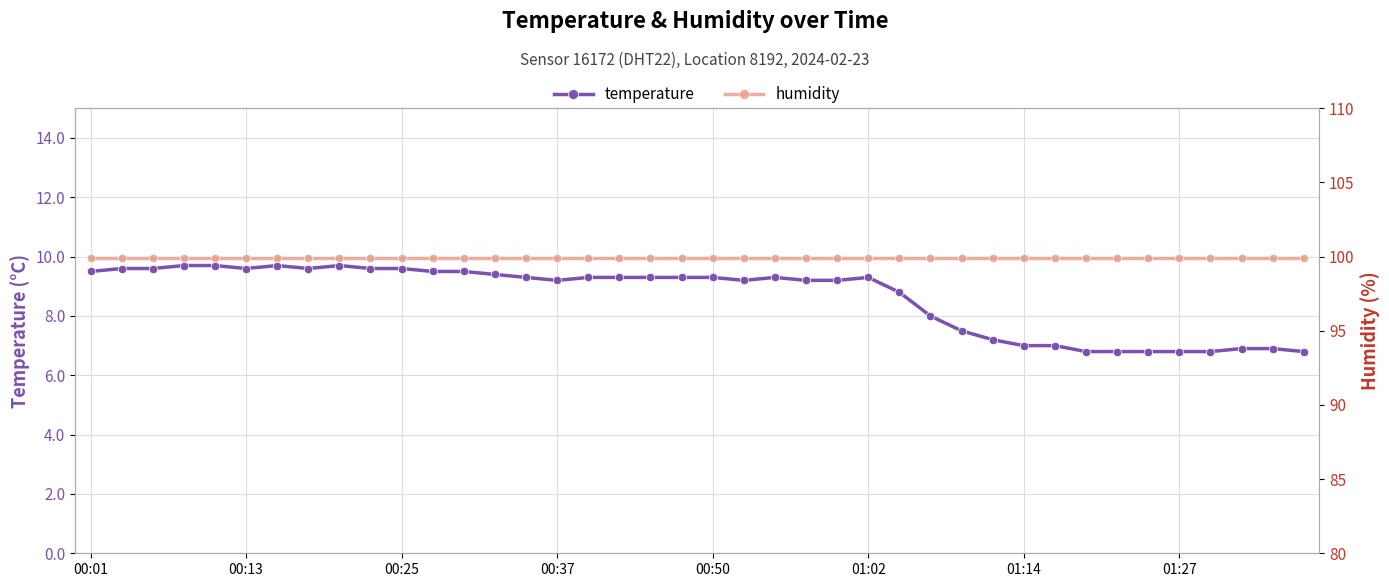

True or false: humidity and temperature intersect in this chart.

False